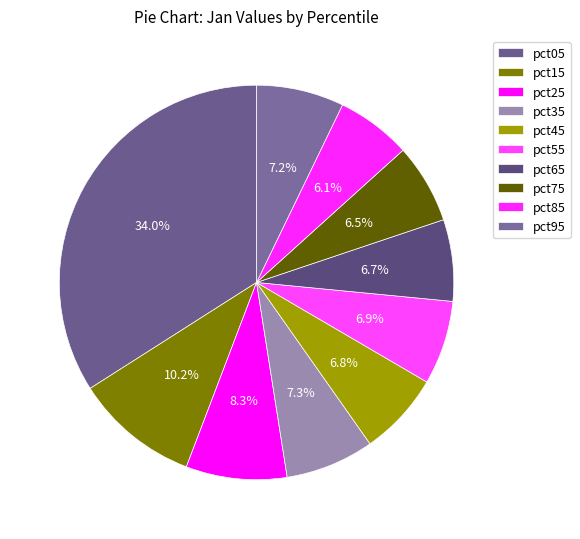

Is it true that pct95 is 1% of the pie?

False